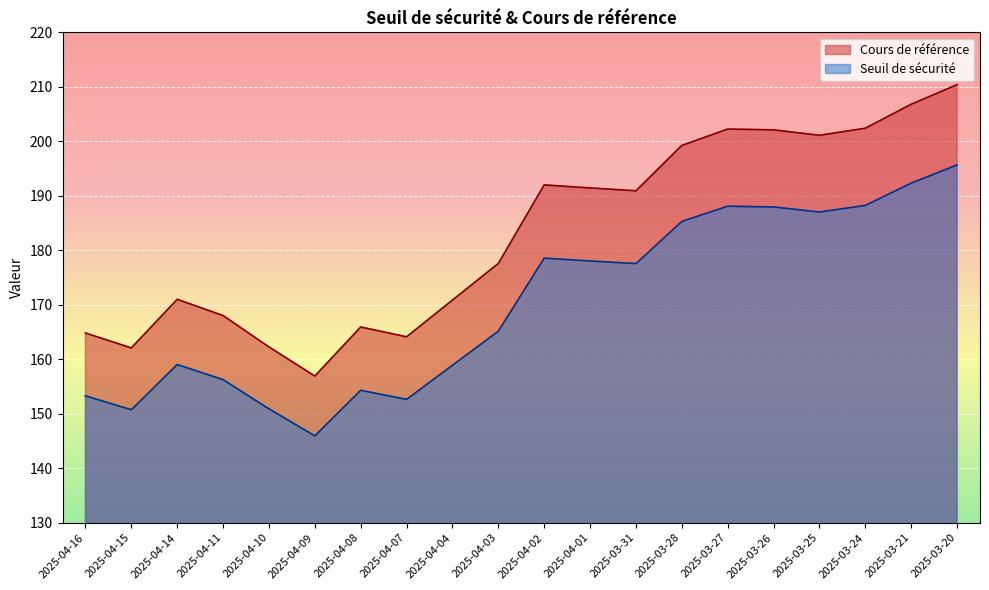

True or false: Seuil de sécurité and Cours de référence intersect in this chart.

False